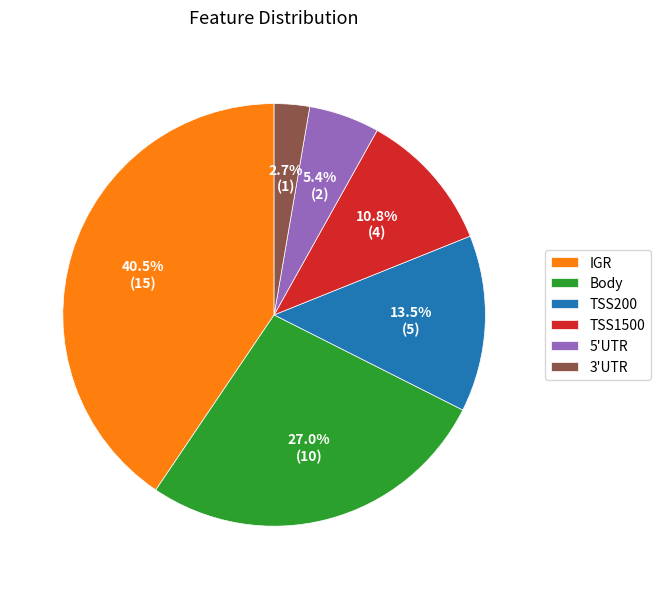

What is the smallest slice in the pie chart?

3'UTR